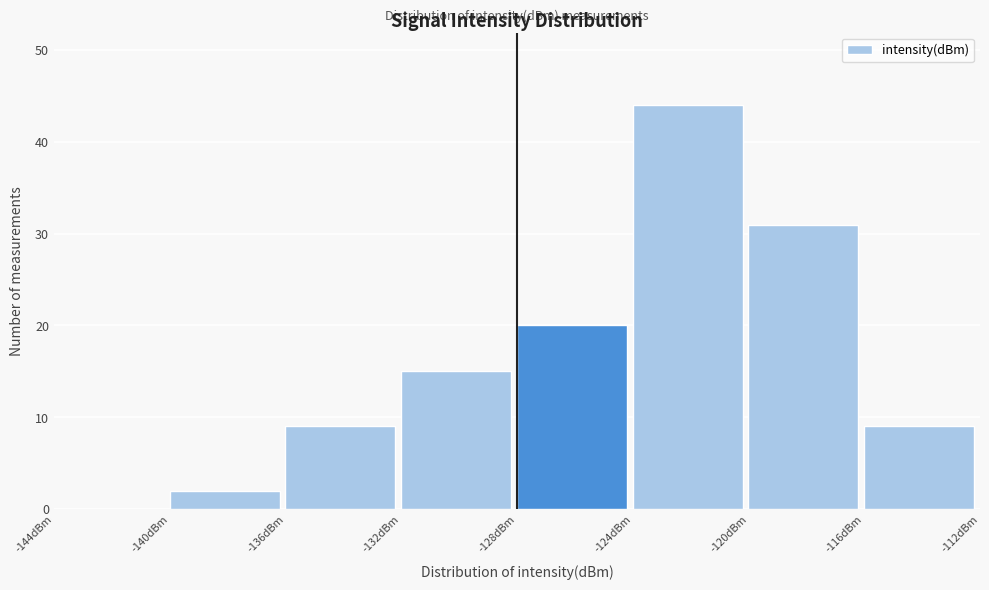

Reading left to right, transcribe this chart: for each bar, give the range it covers on the x-axis and its height. The values are not printed on the chart, so give them approximately, as read against the axis.

-144 to -140: 0
-140 to -136: 2
-136 to -132: 9
-132 to -128: 15
-128 to -124: 20
-124 to -120: 44
-120 to -116: 31
-116 to -112: 9